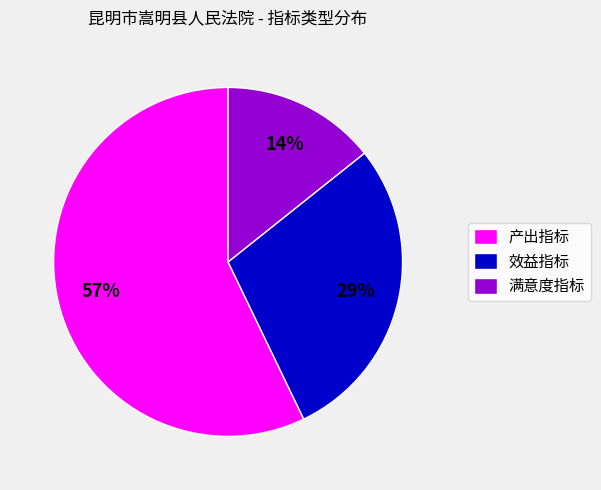

To the nearest percent, what is the average slice percentage?

33%